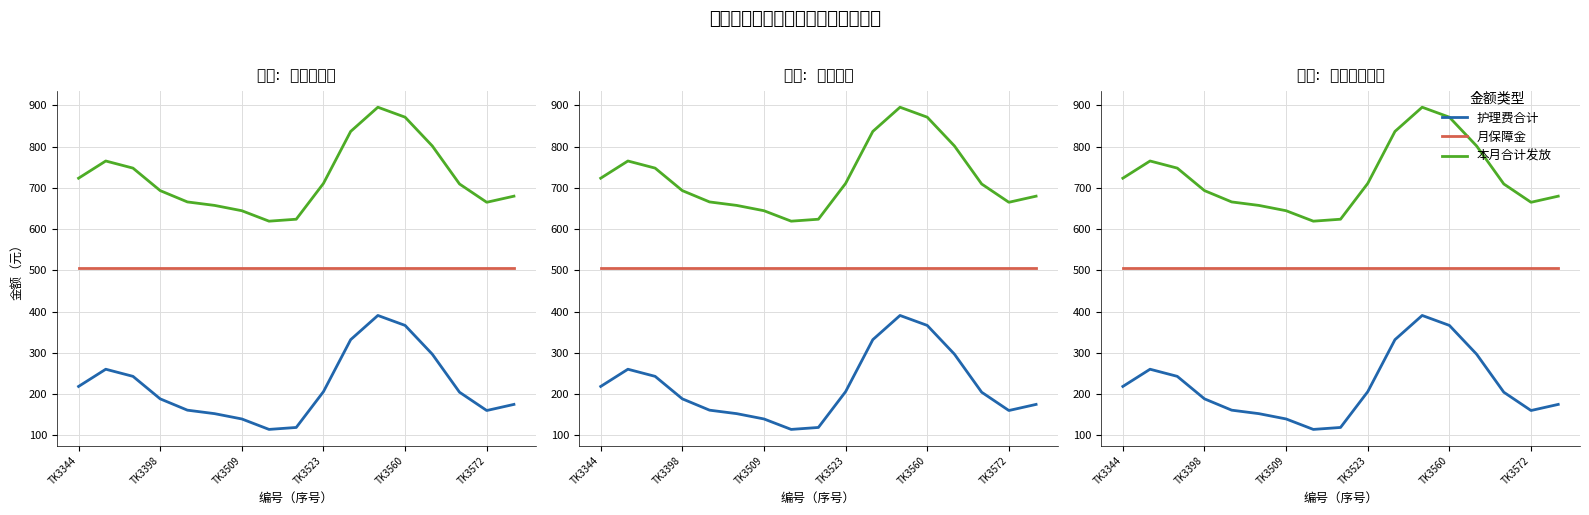

True or false: 月保障金 has a value of 505.0 at 13.

True